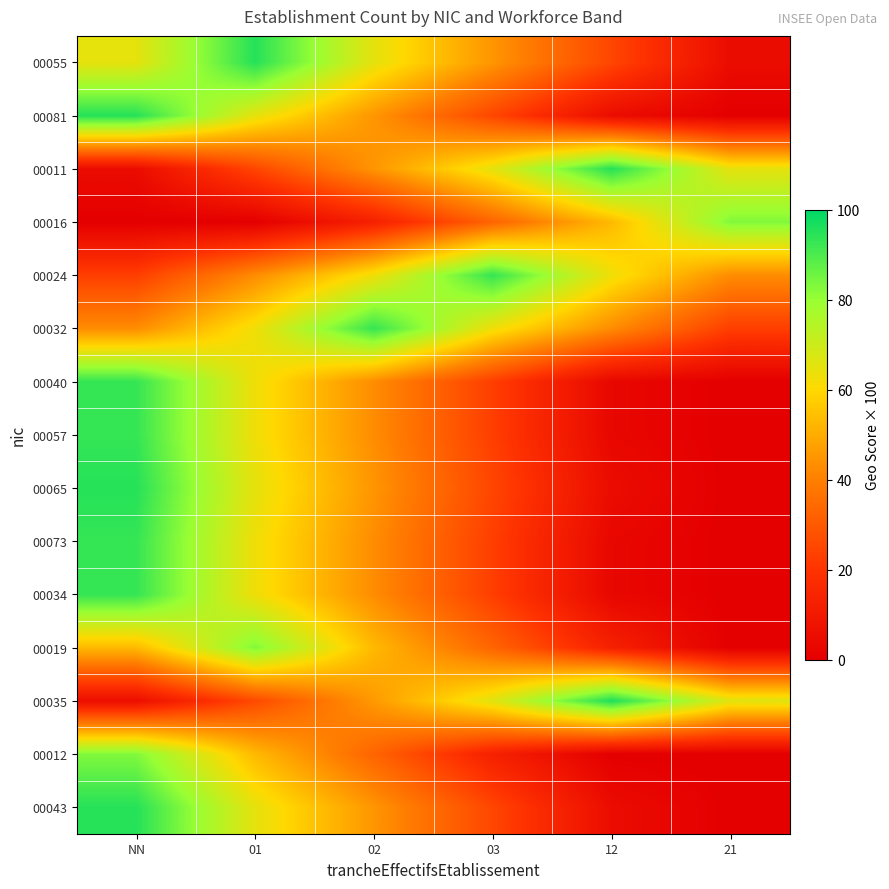

Reading left to right, extract all data points from this chart.

00055: NN=65	01=95	02=65	03=45	12=25	21=5
00081: NN=95	01=65	02=45	03=25	12=5	21=0
00011: NN=5	01=25	02=45	03=65	12=95	21=65
00016: NN=0	01=0	02=13	03=33	12=53	21=83
00024: NN=23	01=43	02=63	03=93	12=63	21=43
00032: NN=43	01=63	02=93	03=63	12=43	21=23
00040: NN=93	01=63	02=43	03=23	12=3	21=0
00057: NN=93	01=63	02=43	03=23	12=3	21=0
00065: NN=95	01=65	02=45	03=25	12=5	21=0
00073: NN=93	01=63	02=43	03=23	12=3	21=0
00034: NN=93	01=63	02=43	03=23	12=3	21=0
00019: NN=53	01=83	02=53	03=33	12=13	21=0
00035: NN=6	01=26	02=46	03=66	12=96	21=66
00012: NN=83	01=53	02=33	03=13	12=0	21=0
00043: NN=95	01=65	02=45	03=25	12=5	21=0